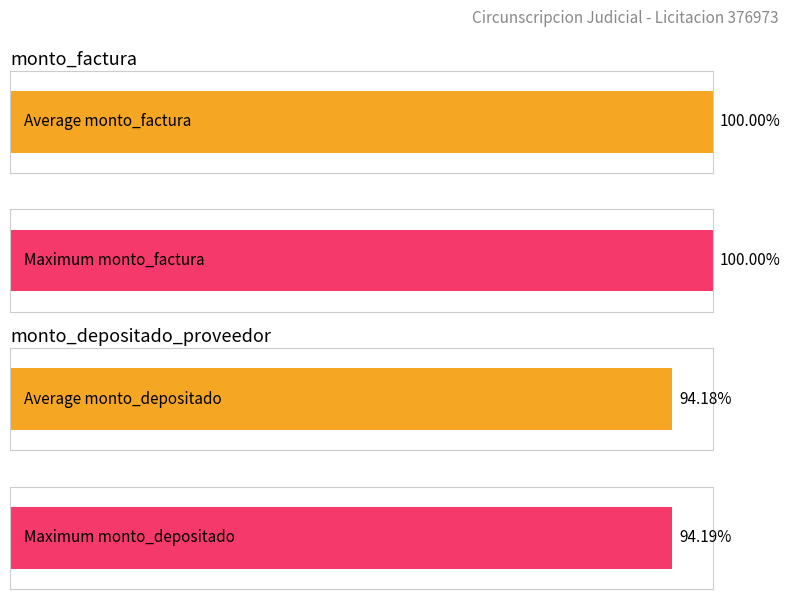

Which series has the largest total across all categories?

monto_factura